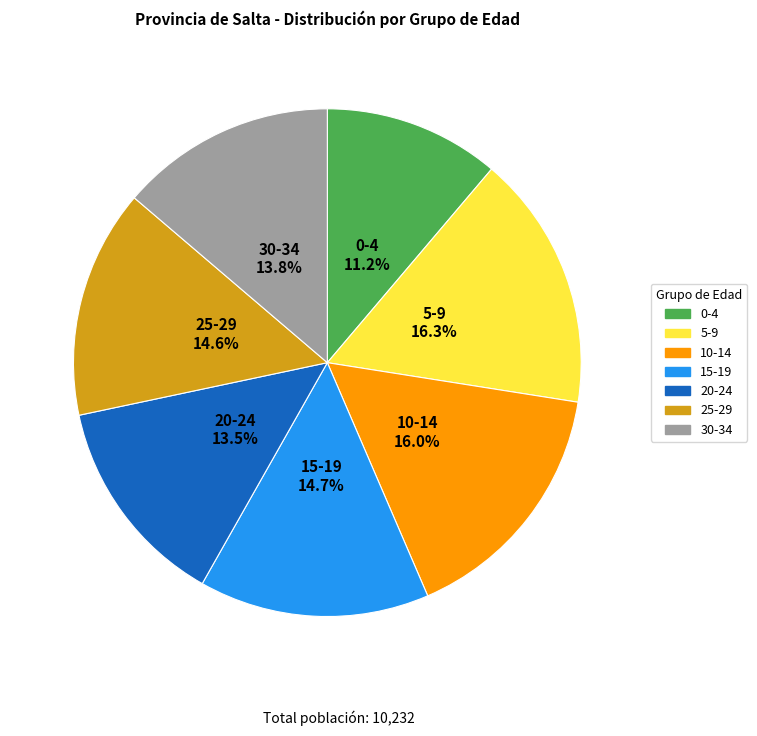

Which has a higher value, 0-4 or 10-14?

10-14